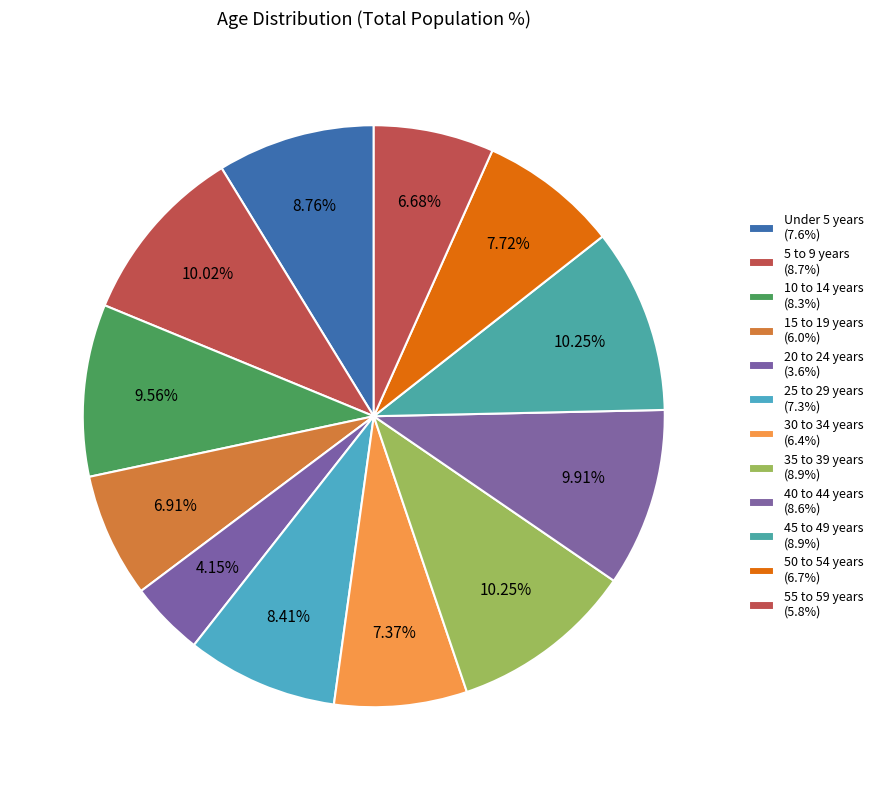

What is the change in value from Under 5 years to 10 to 14 years?

+0.7